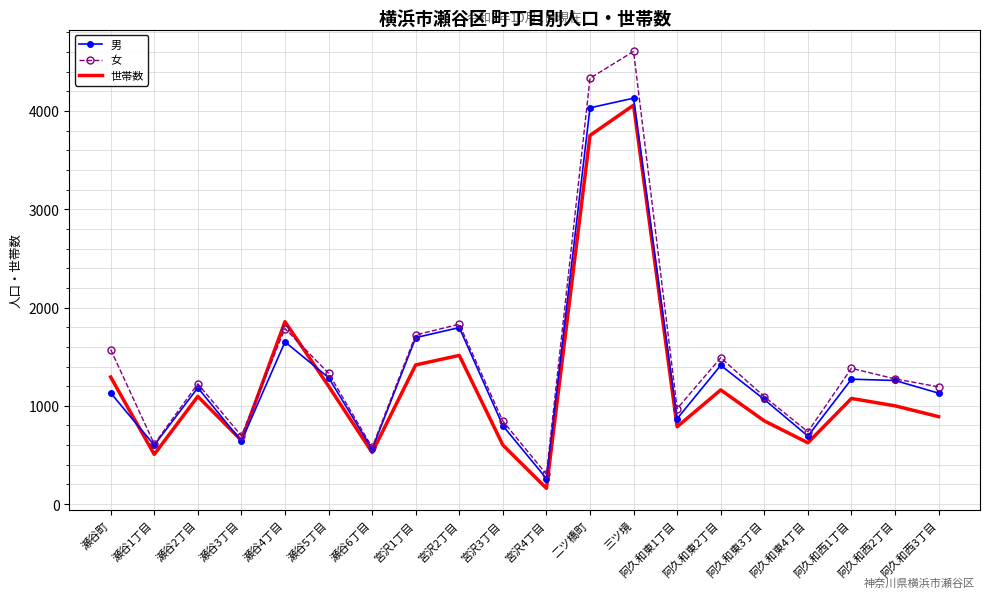

Read the 女 value at 二ツ橋町.

4333